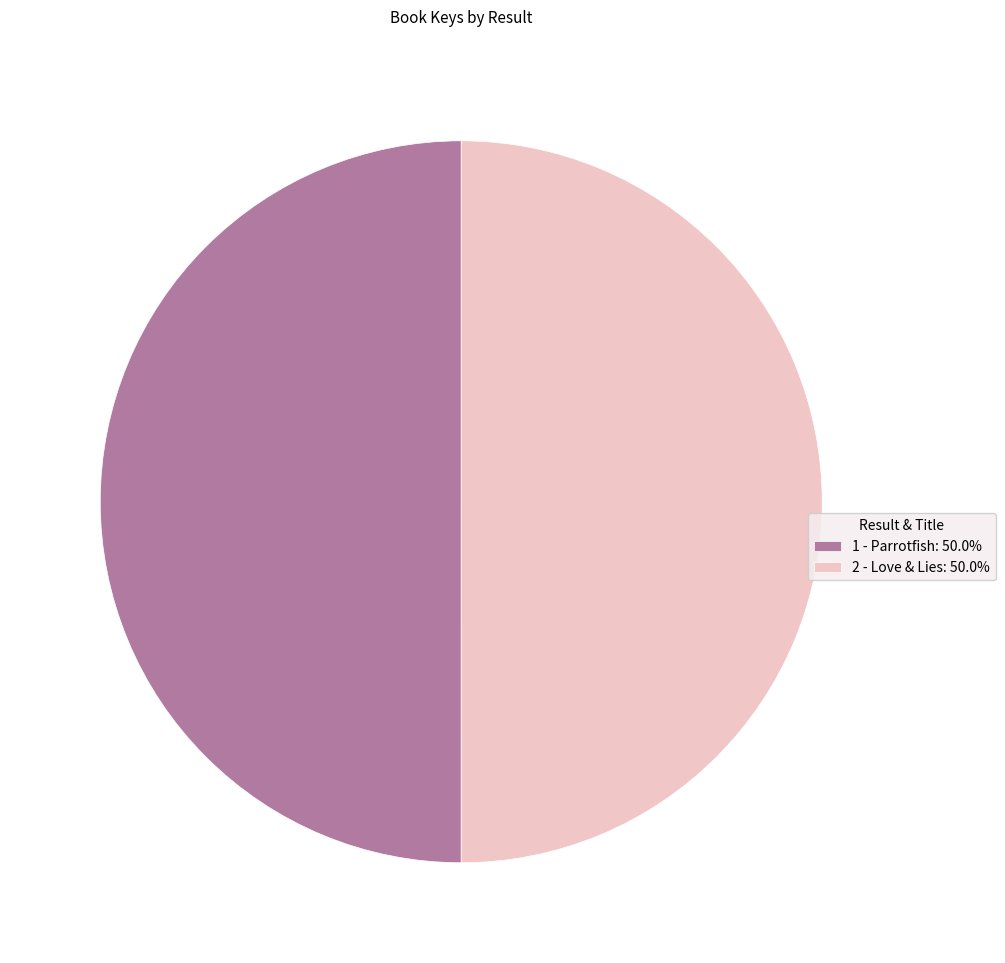

Combined, do 2 - Love & Lies: 50.0% and 1 - Parrotfish: 50.0% account for over 50%?

Yes